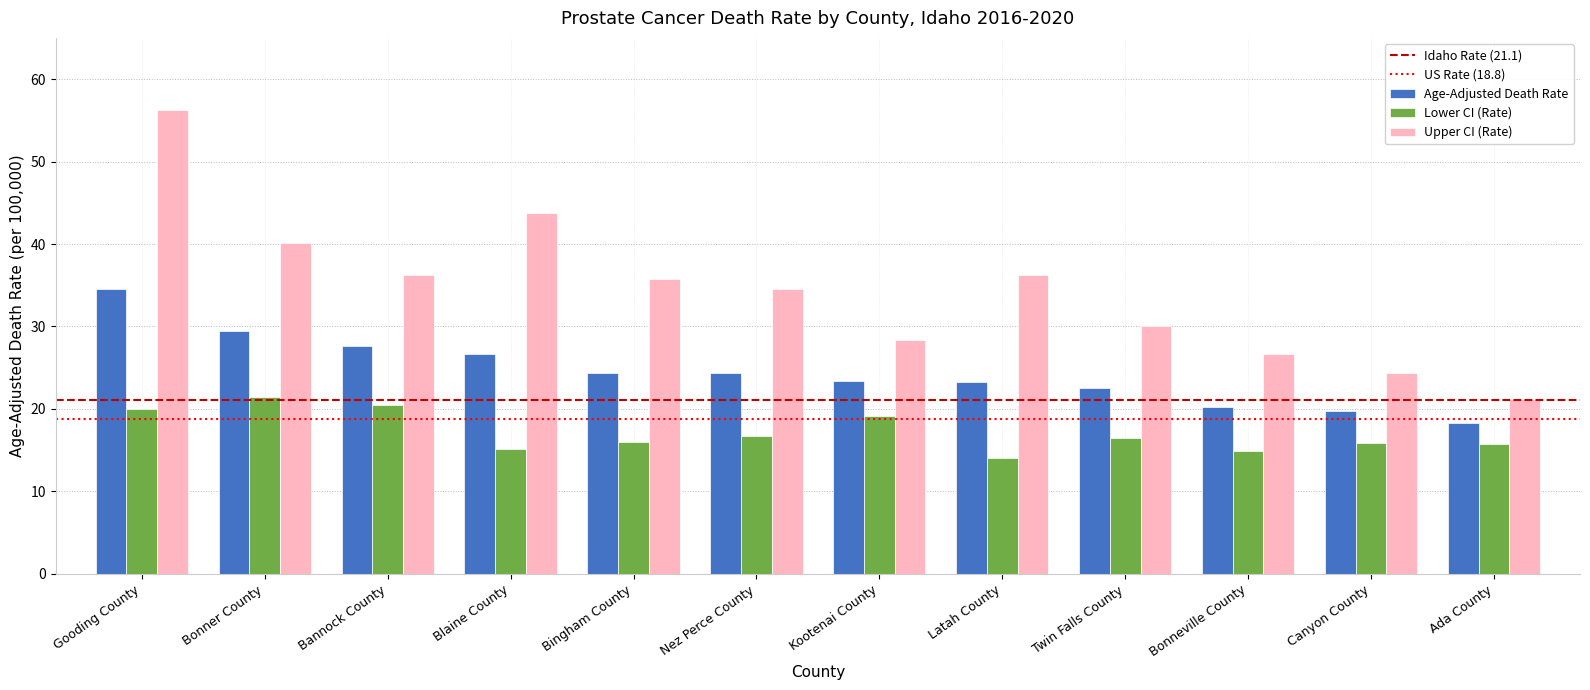

What is the average value of the Age-Adjusted Death Rate series?

24.5